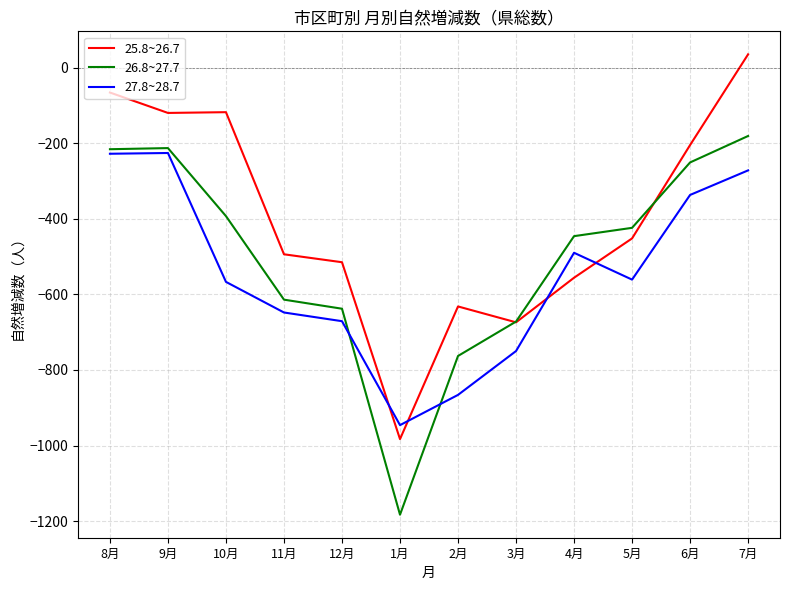

Which series has the widest spread of values?

25.8~26.7